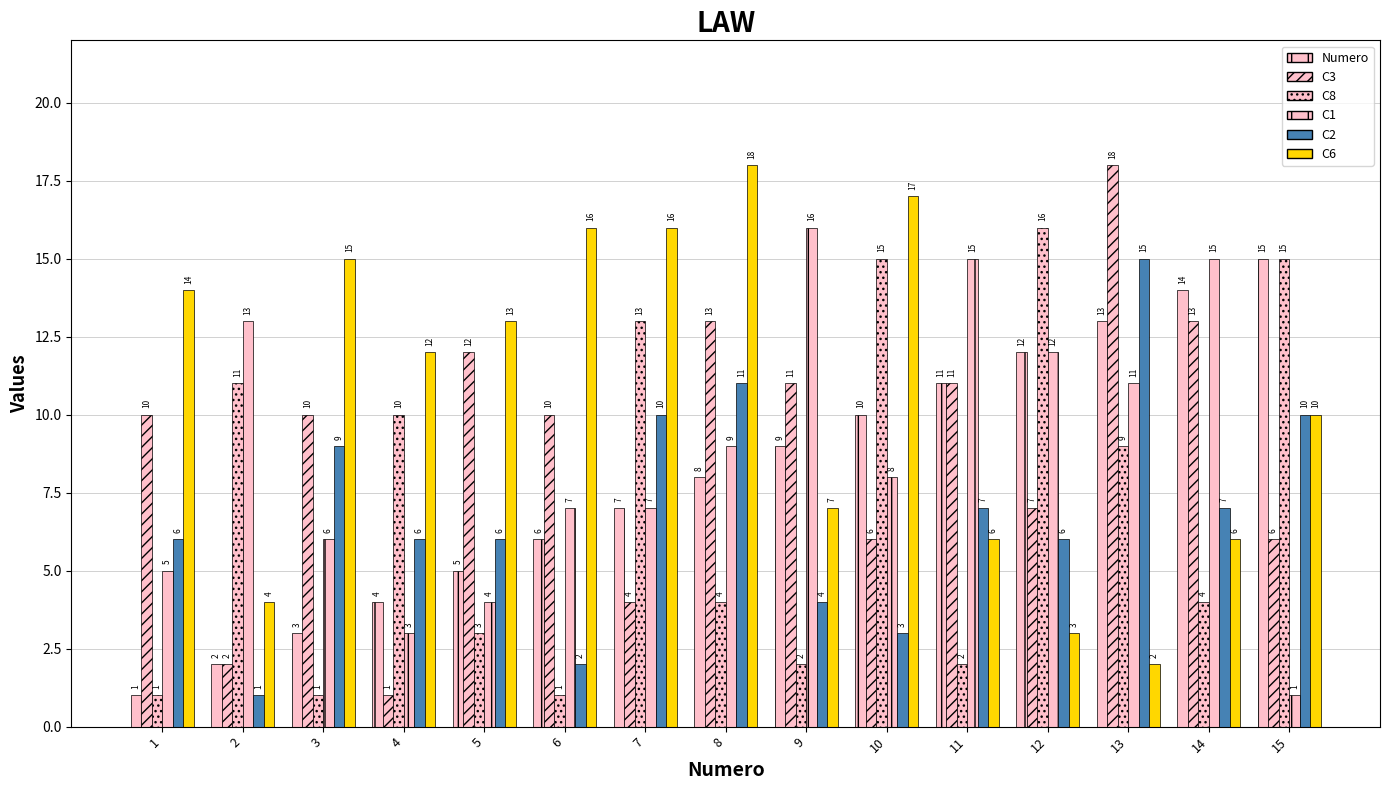

How many distinct data groups are displayed?

6